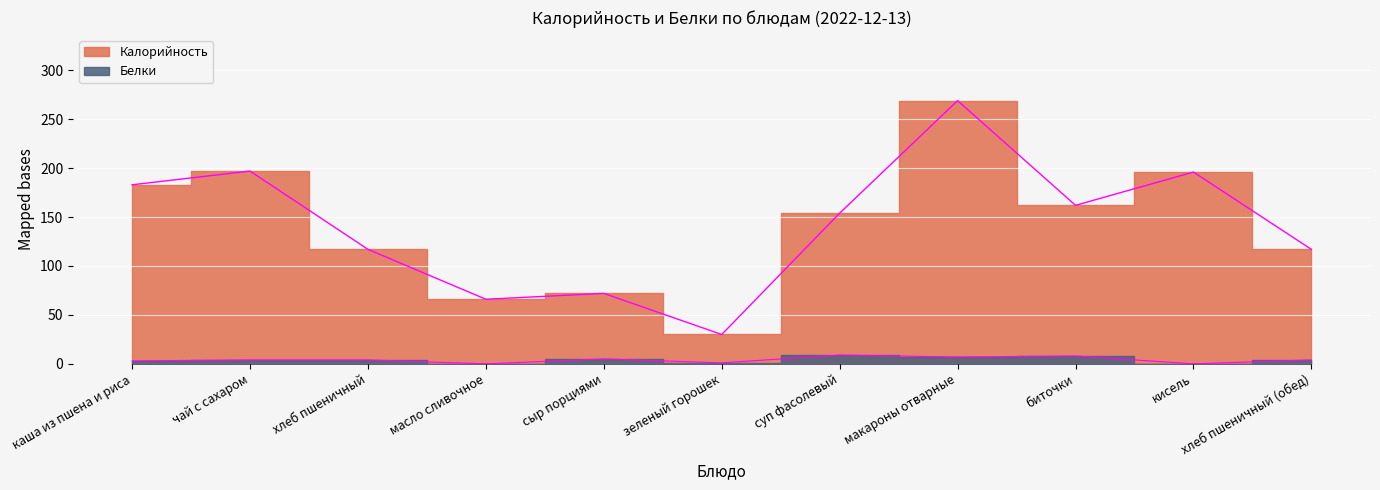

At which label does Калорийность first exceed 154?

каша из пшена и риса